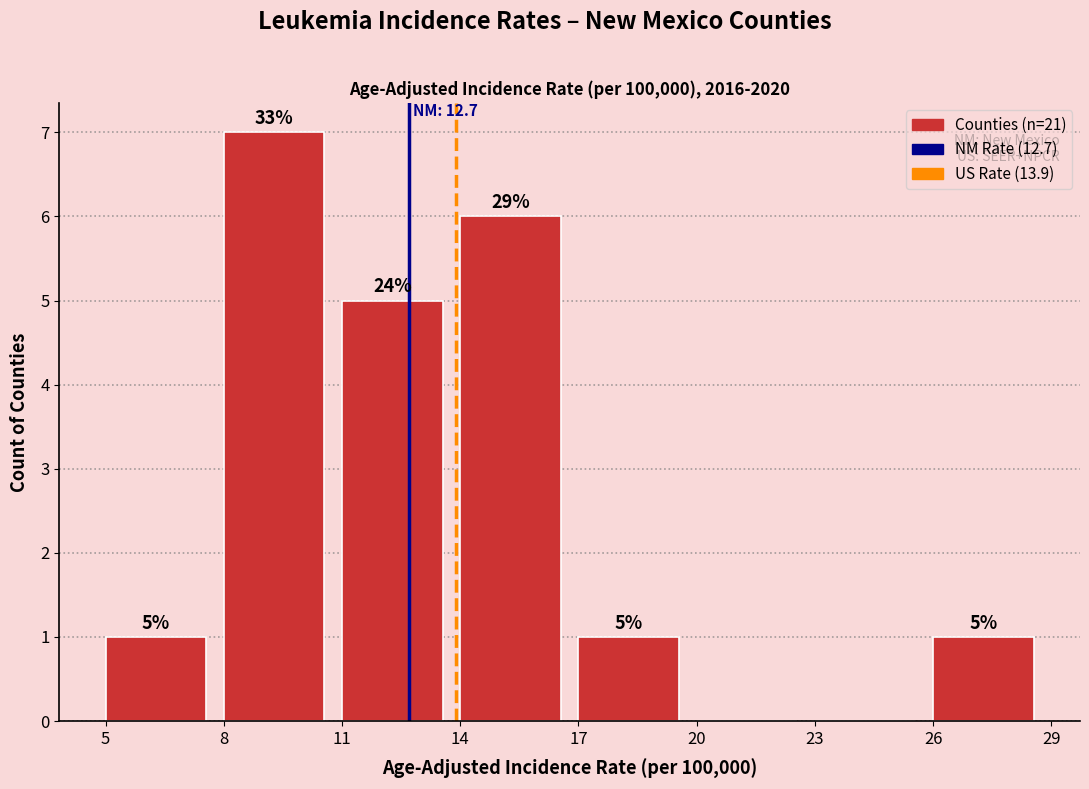

Which range on the x-axis has the tallest bar?

8 to 11